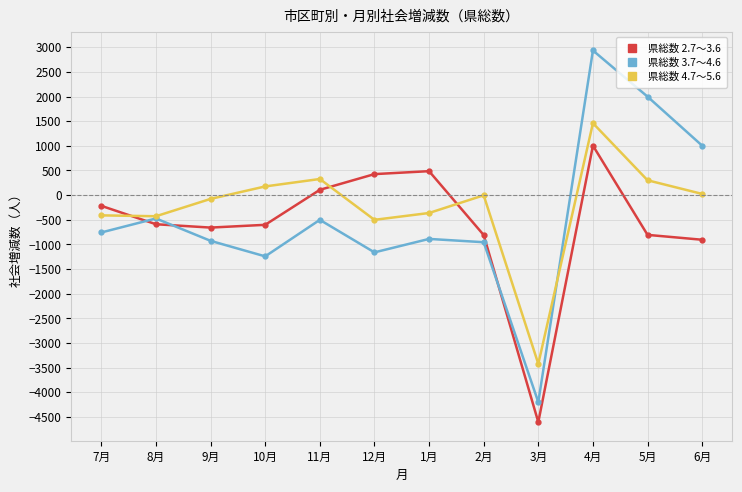

The 県総数 4.7～5.6 series shows 554 at 4月. True or false?

False